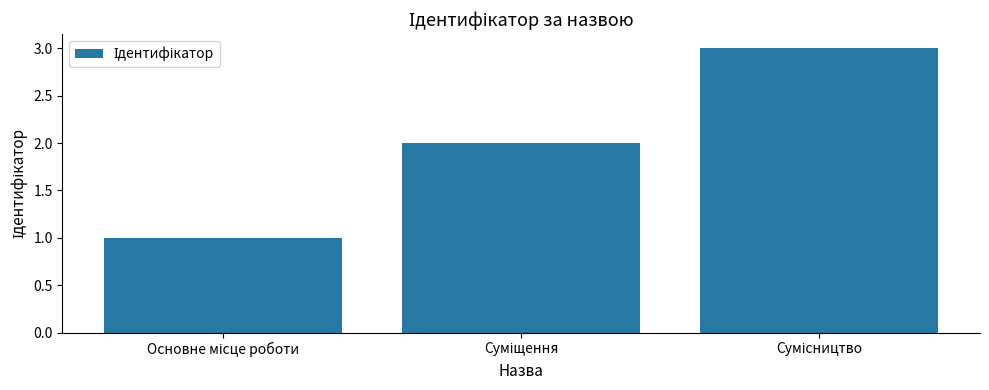

What is the maximum value shown in the chart?

3